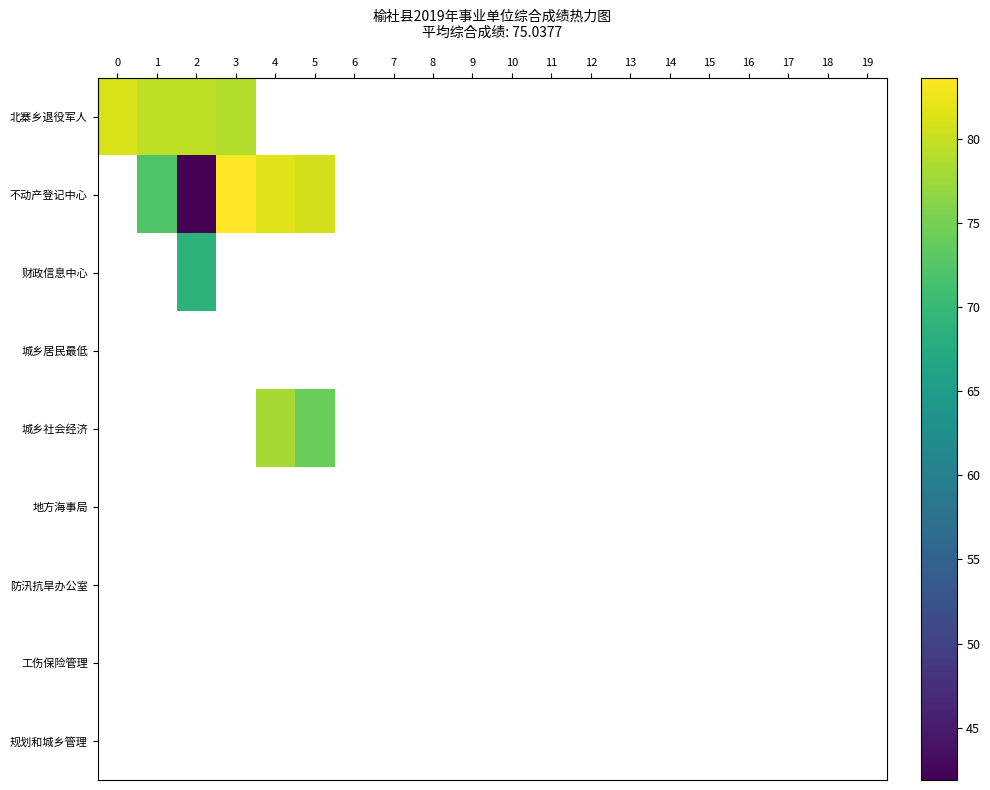

At which category does the chart reach its minimum across all series?

2